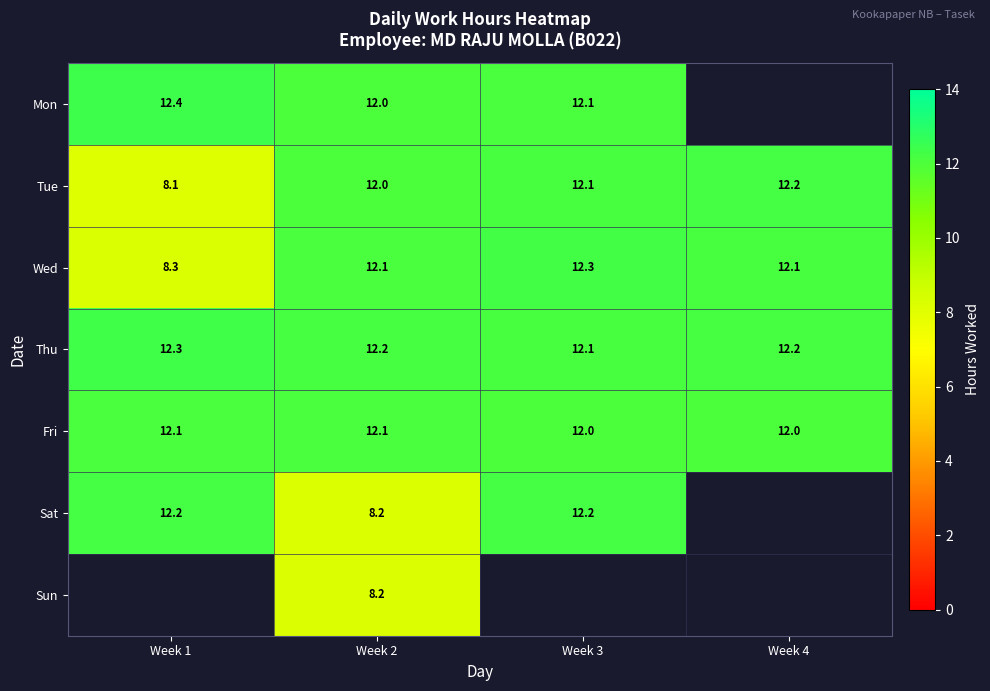

Is the value of Thu at Week 2 greater than the value of Fri at Week 3?

Yes